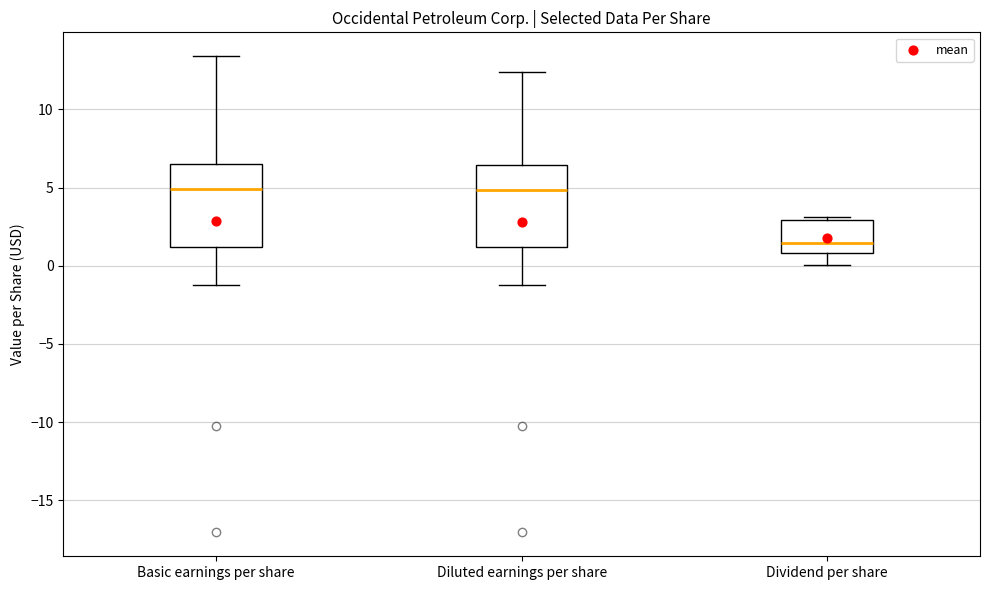

Reading left to right, transcribe this box plot: for each box, give where its median line is, the range the box spans, and where its two whiskers end, as read against the y-axis. The values are not printed on the chart, so give them approximately, as read against the axis.

Basic earnings per share: median 5.0, box 1.0 to 6.5, whiskers -1.0 to 13.5
Diluted earnings per share: median 5.0, box 1.0 to 6.5, whiskers -1.0 to 12.5
Dividend per share: median 1.5, box 1.0 to 3.0, whiskers 0.0 to 3.0 (just above the box's upper edge)